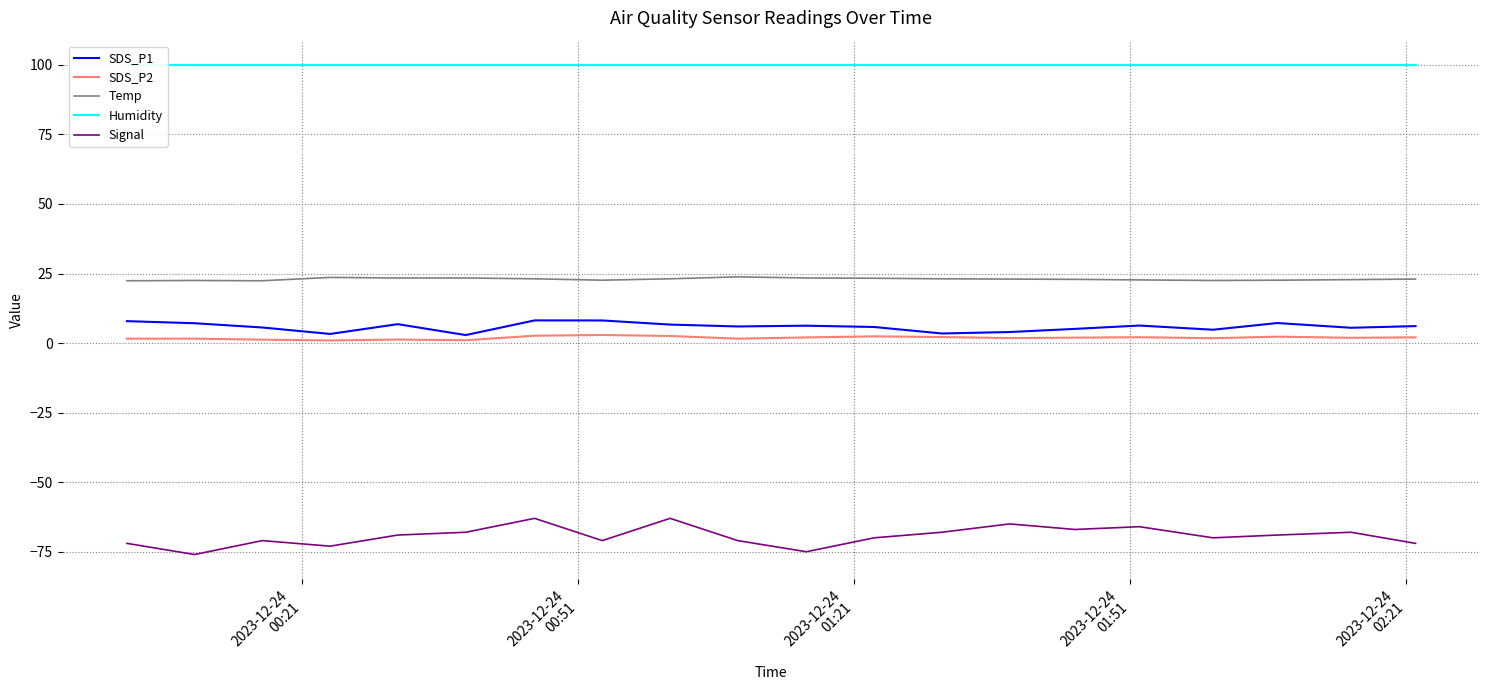

True or false: SDS_P1 and Signal intersect in this chart.

False